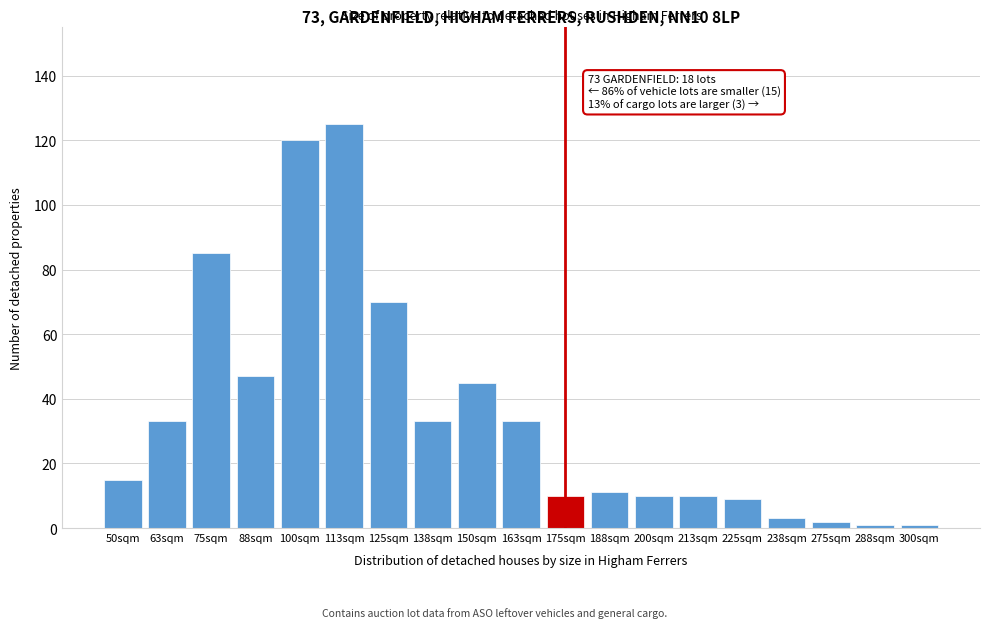

Reading left to right, list all the values displayed in this chart.

15	33	85	47	120	125	70	33	45	33	10	11	10	10	9	3	2	1	1